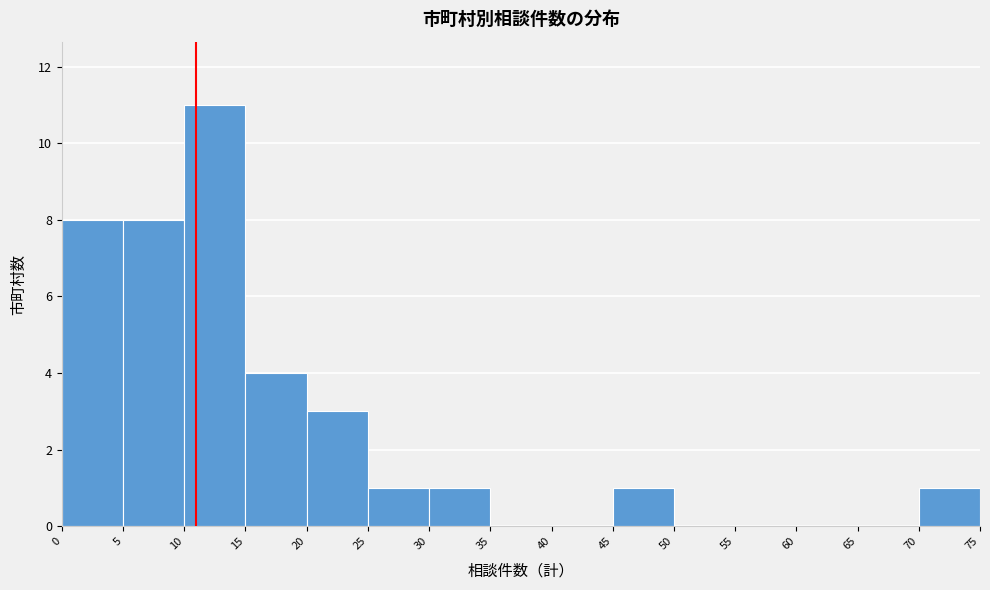

Reading left to right, list every bar in this chart as the range it spans on the x-axis followed by its height. The values are not printed on the chart, so give them approximately, as read against the axis.

0 to 5: 8
5 to 10: 8
10 to 15: 11
15 to 20: 4
20 to 25: 3
25 to 30: 1
30 to 35: 1
35 to 40: 0
40 to 45: 0
45 to 50: 1
50 to 55: 0
55 to 60: 0
60 to 65: 0
65 to 70: 0
70 to 75: 1